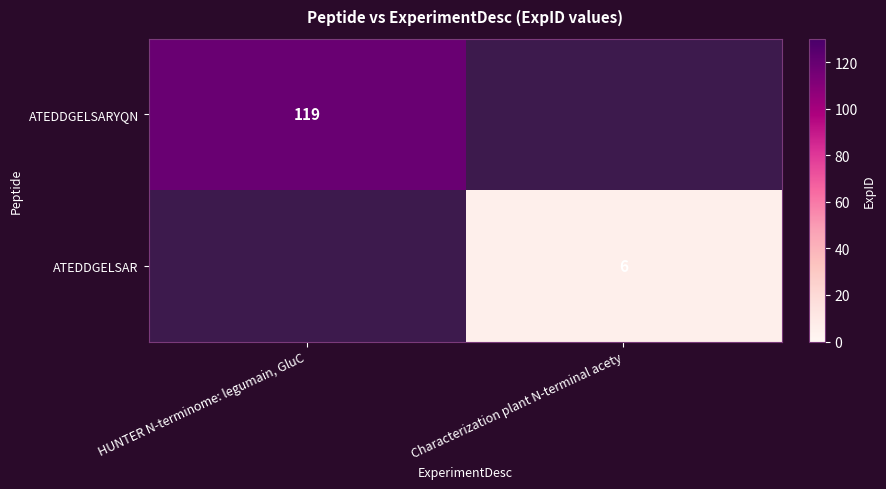

Which category has the highest value across all series?

HUNTER N-terminome: legumain, GluC